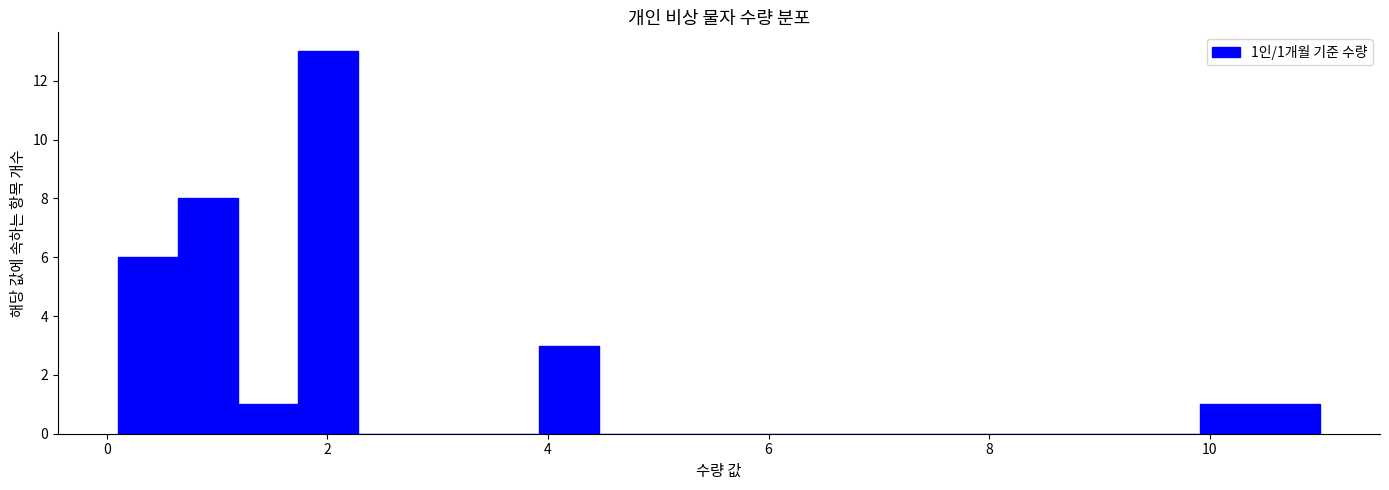

Read against the x-axis, roughly where is the centre of the tallest bar?

2.0